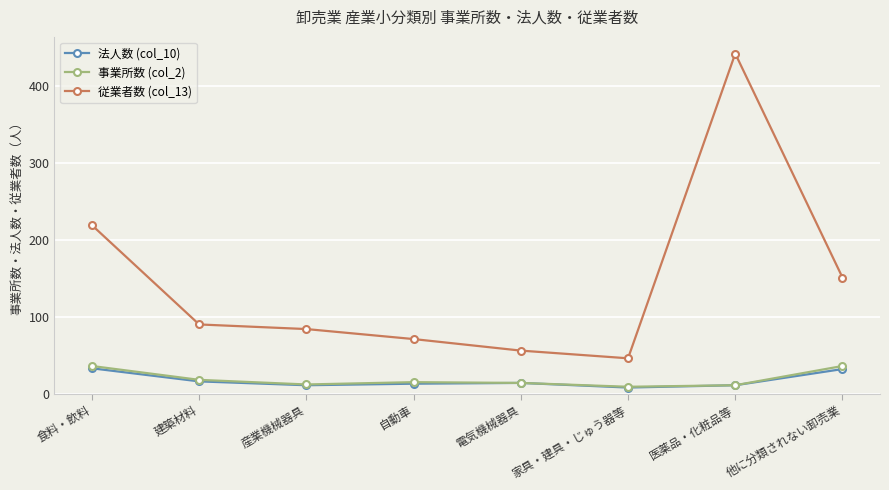

Between 食料・飲料 and 電気機械器具, which series saw the biggest shift?

従業者数 (col_13)